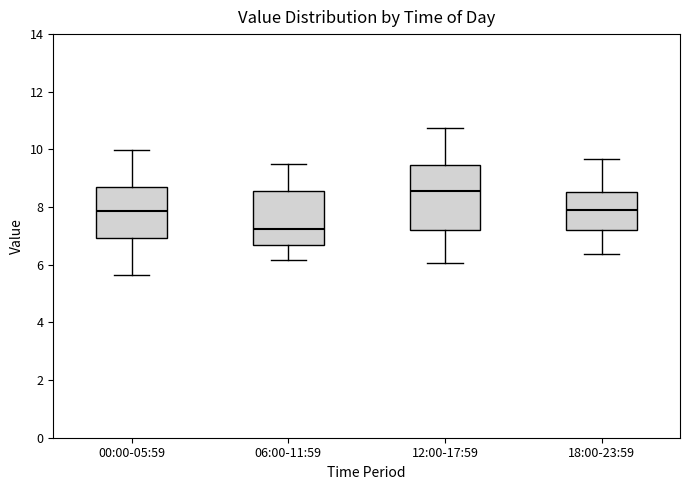

Reading left to right, transcribe this box plot: for each box, give where its median line is, the range the box spans, and where its two whiskers end, as read against the y-axis. The values are not printed on the chart, so give them approximately, as read against the axis.

00:00-05:59: median 7.8, box 7.0 to 8.8, whiskers 5.6 to 10.0
06:00-11:59: median 7.2, box 6.6 to 8.6, whiskers 6.2 to 9.6
12:00-17:59: median 8.6, box 7.2 to 9.4, whiskers 6.0 to 10.8
18:00-23:59: median 8.0, box 7.2 to 8.6, whiskers 6.4 to 9.6